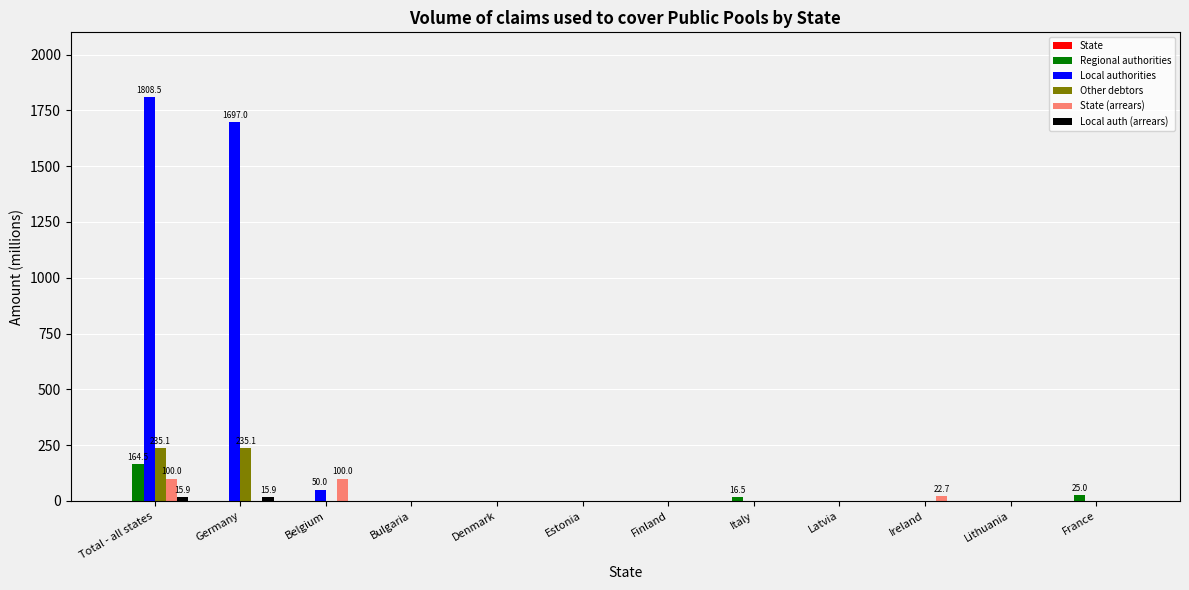

How many groups of bars are there?

12